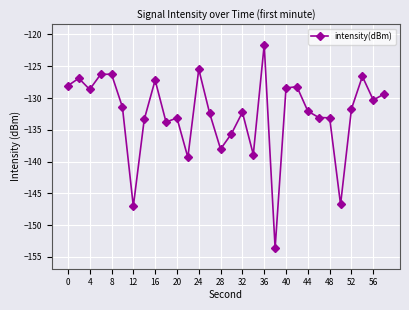

What is the sum of all values?

-3979.0